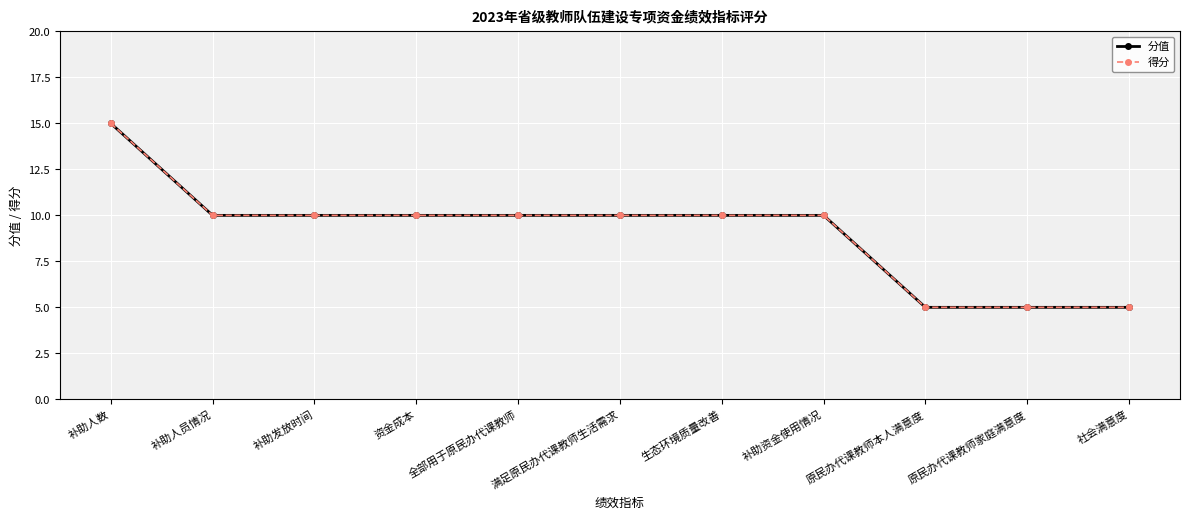

Does the chart have visible grid lines?

Yes